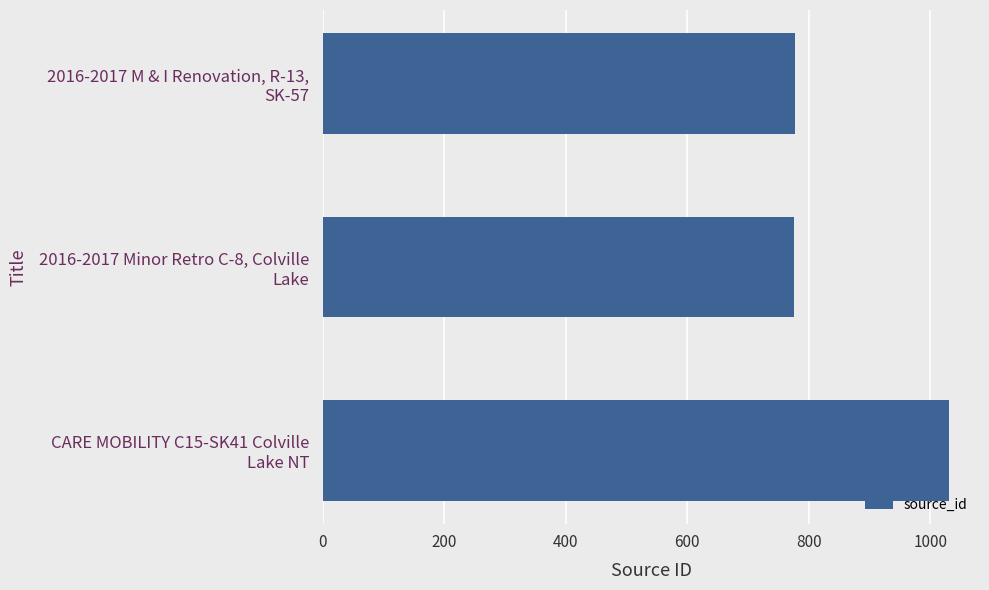

Which category has the highest value across all series?

CARE MOBILITY C15-SK41 Colville
Lake NT